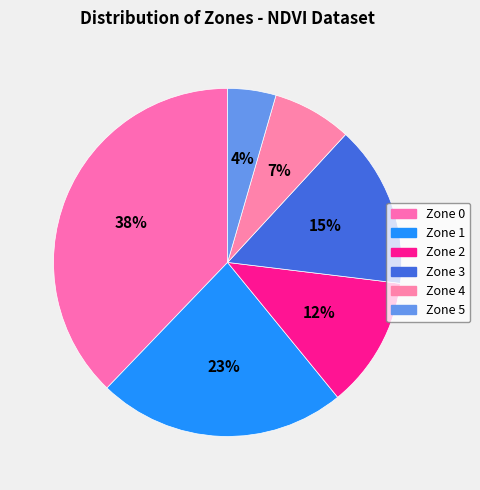

Count the number of slices in the pie.

6